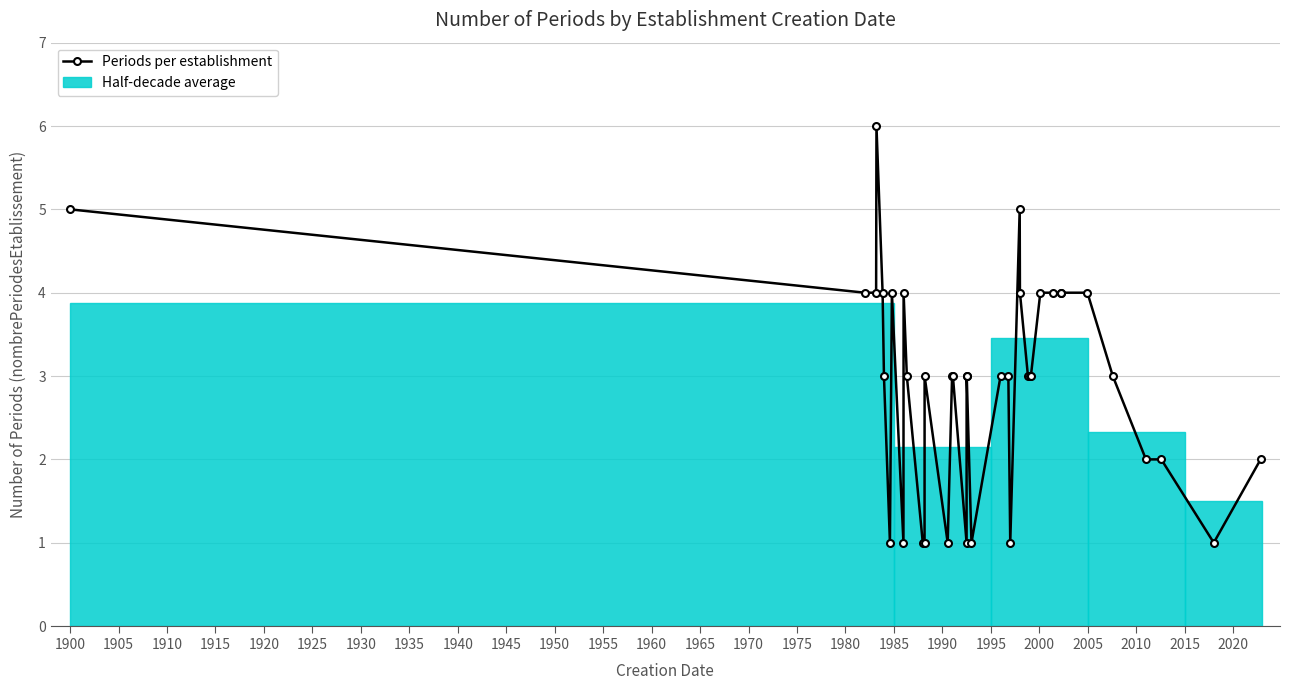

At which label does the data first exceed 3?

1900